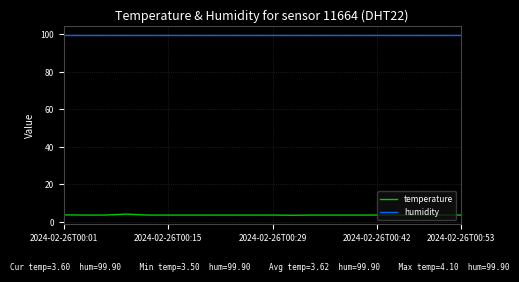

True or false: humidity and temperature intersect in this chart.

False